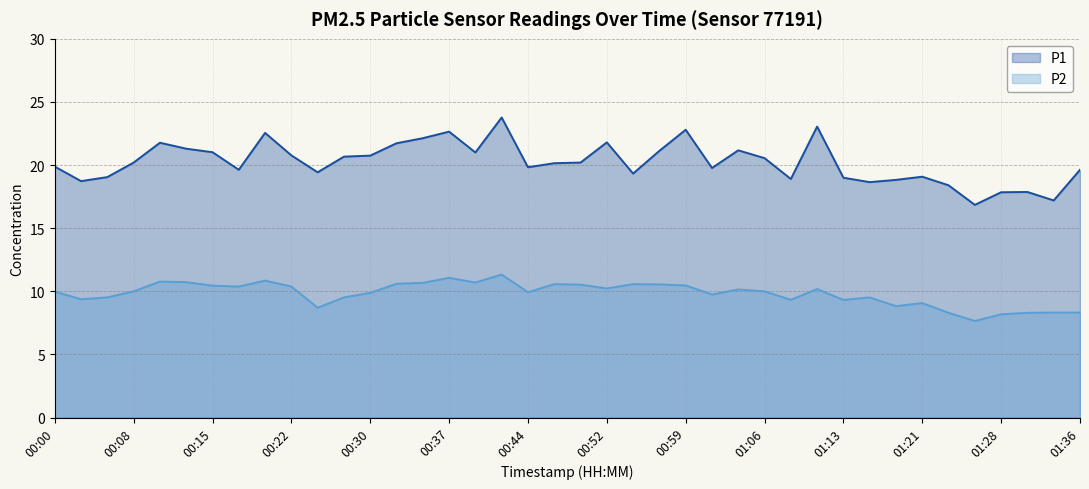

What is the minimum value shown in the chart?

7.7